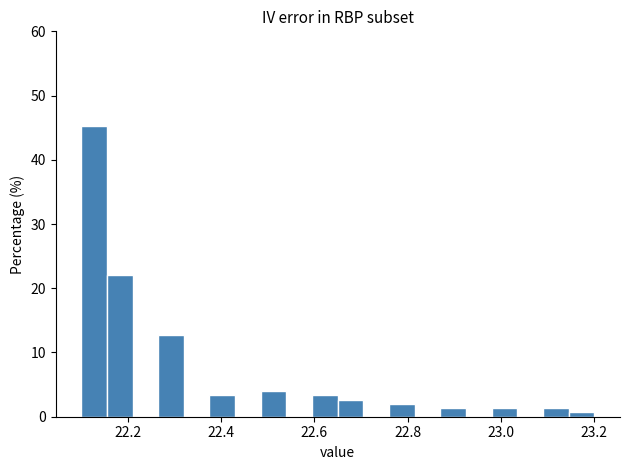

Read against the x-axis, roughly where is the centre of the tallest bar?

22.12